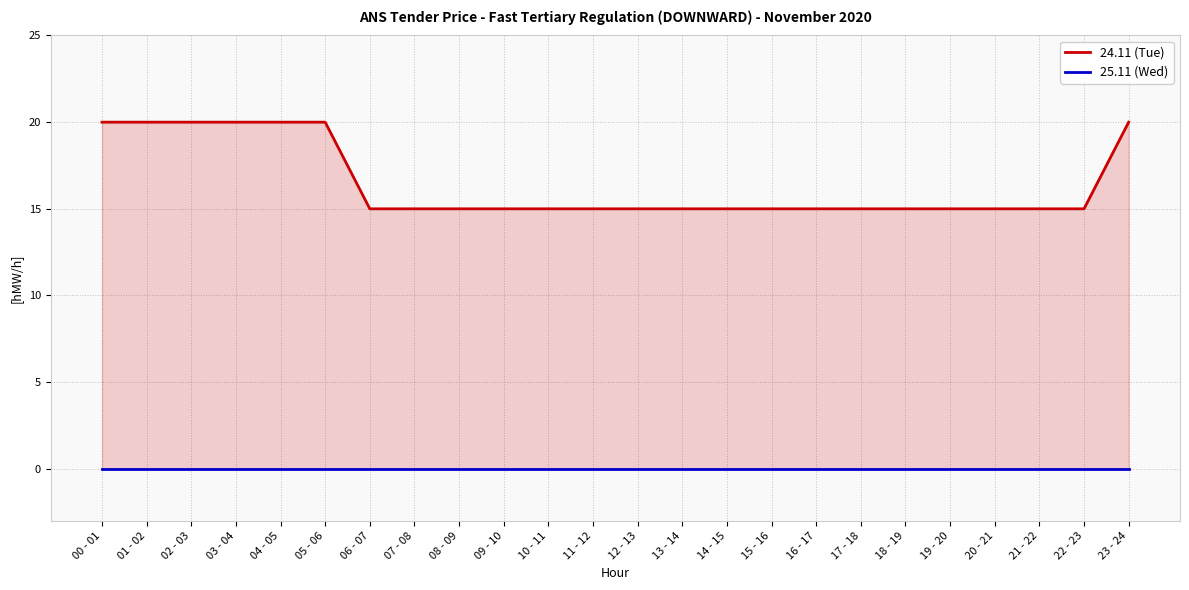

At which category is the sum across all series the highest?

00 - 01